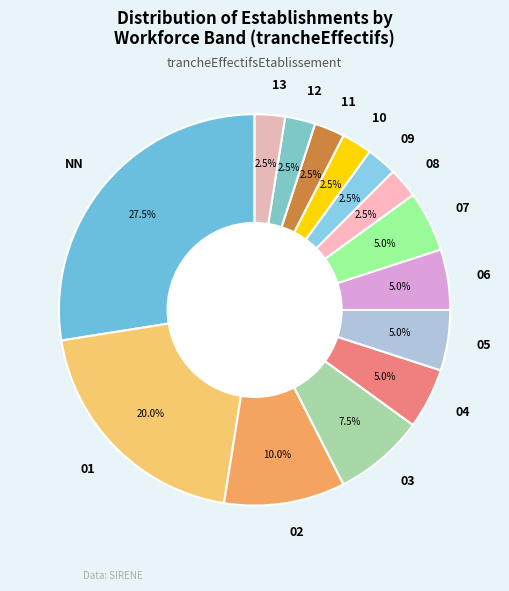

Between 06 and 13, which is larger?

06